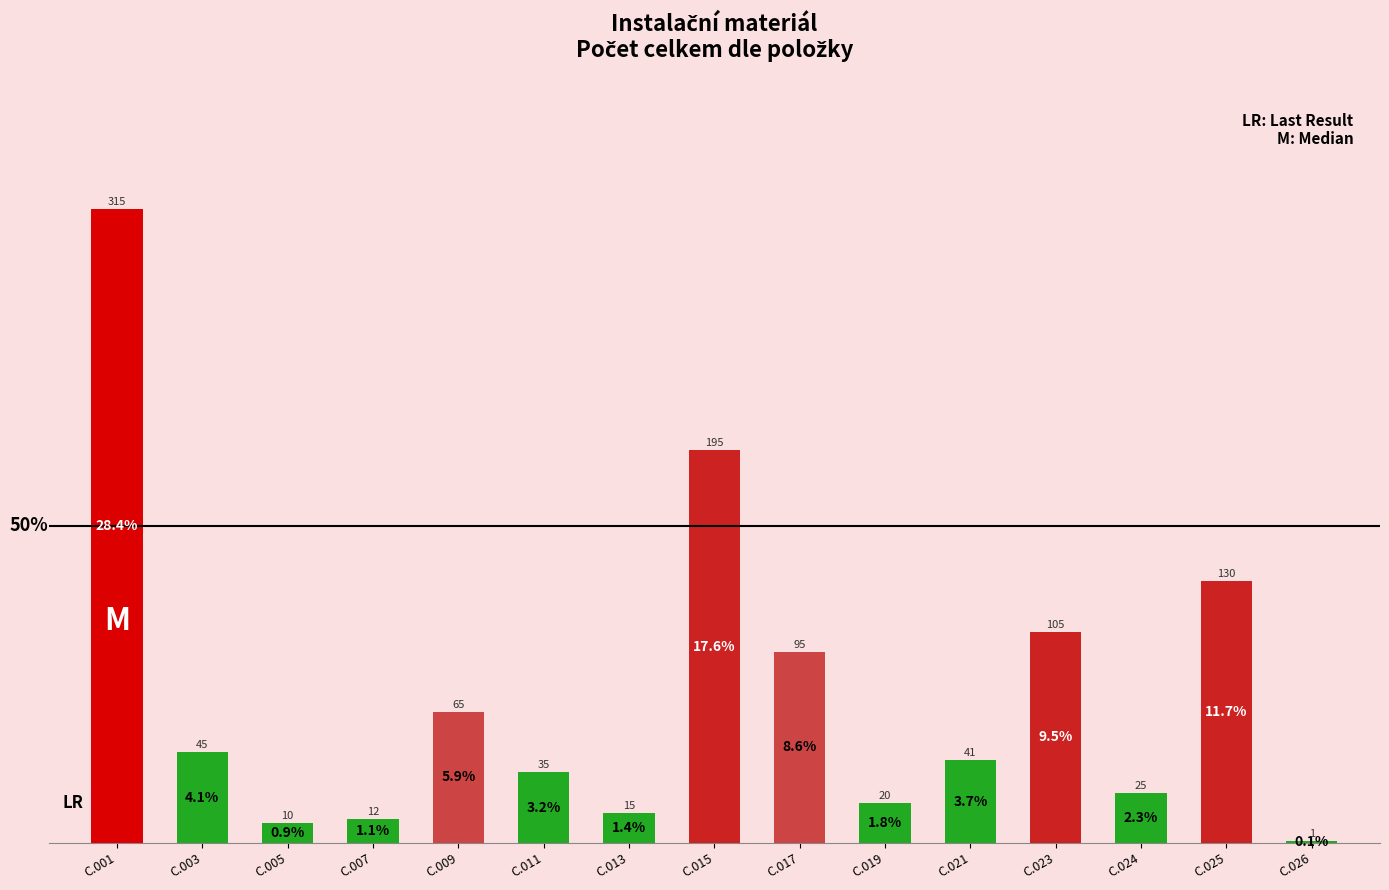

Where does the data first go above 41?

C.001